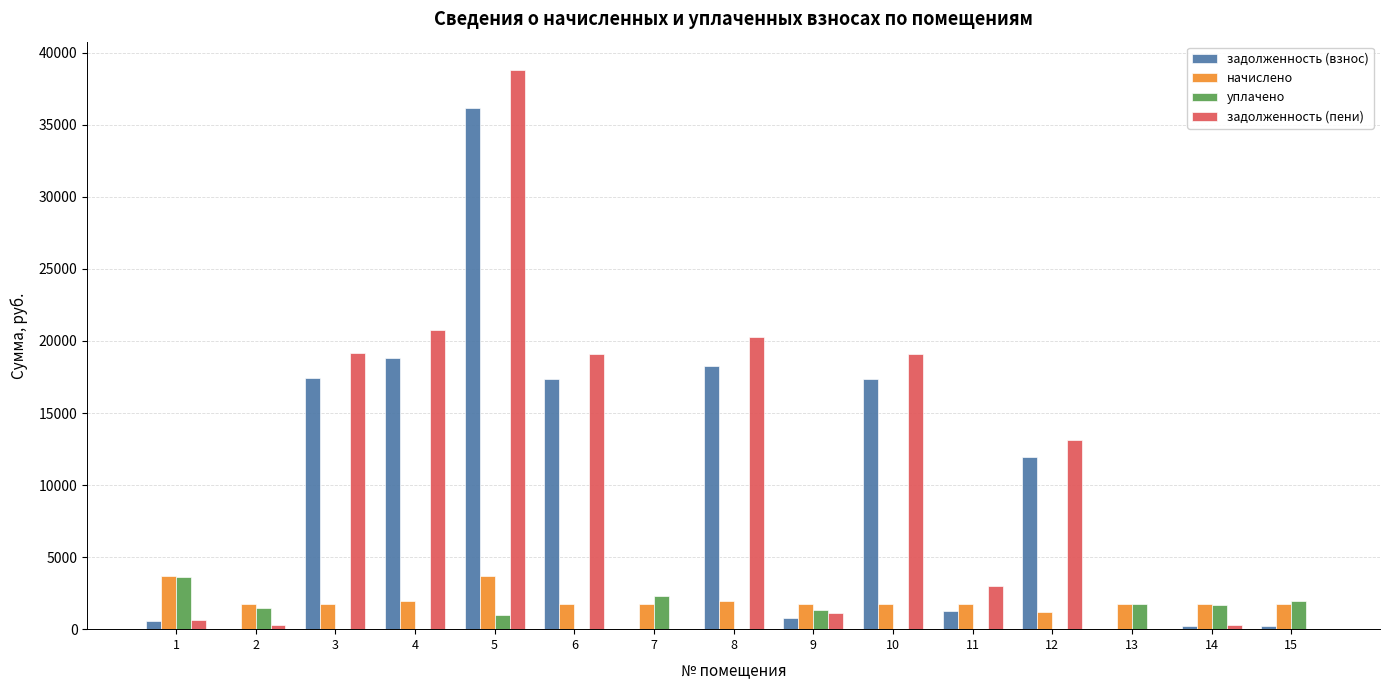

Which series has the largest total across all categories?

задолженность (пени)